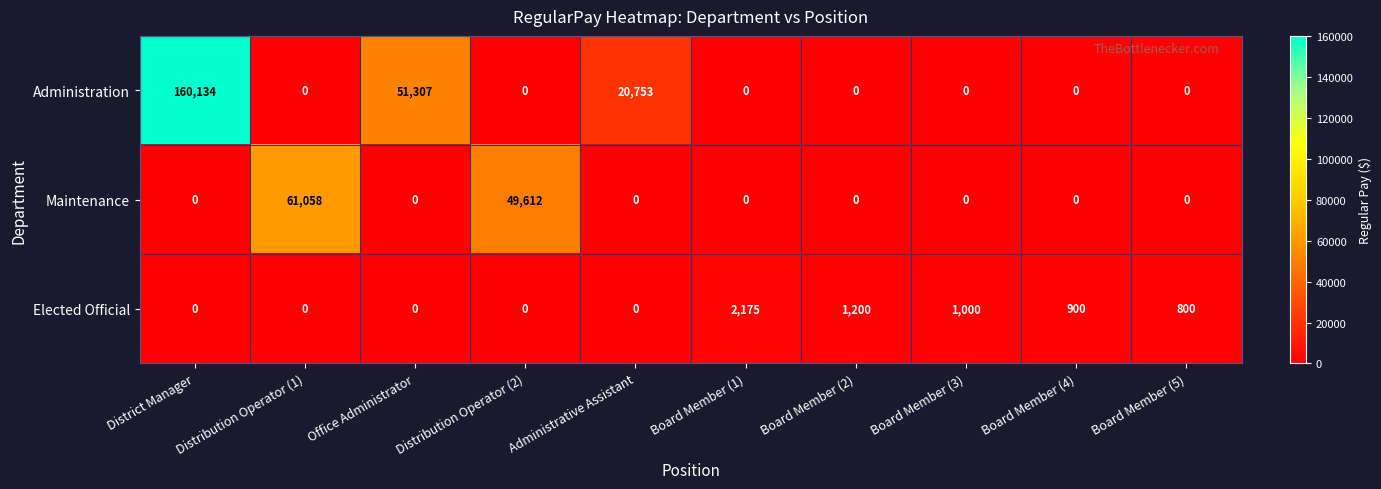

The Elected Official series shows 533 at Board Member (1). True or false?

False